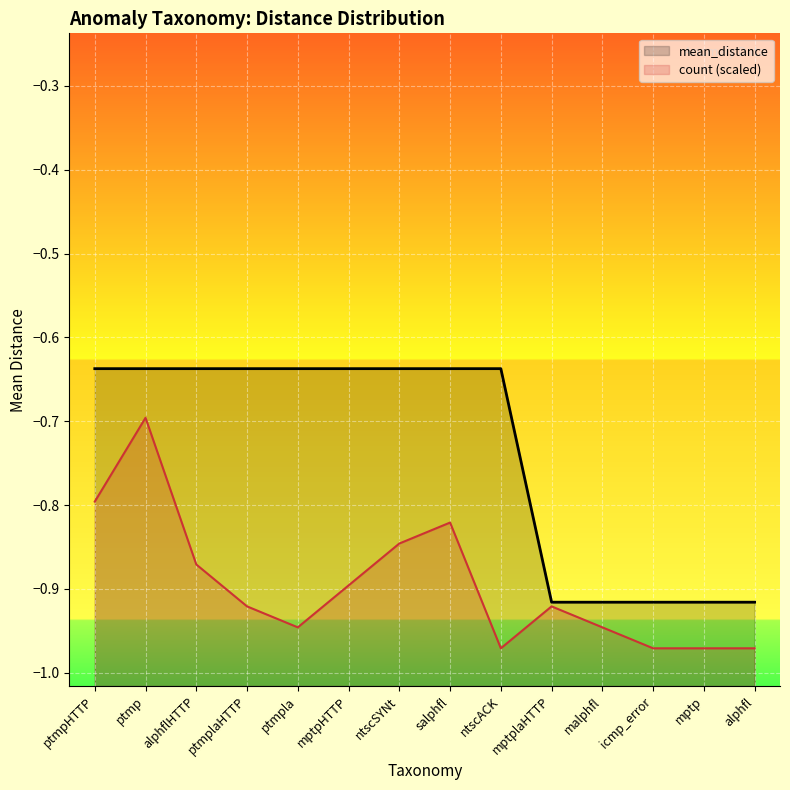

How many distinct data groups are displayed?

2